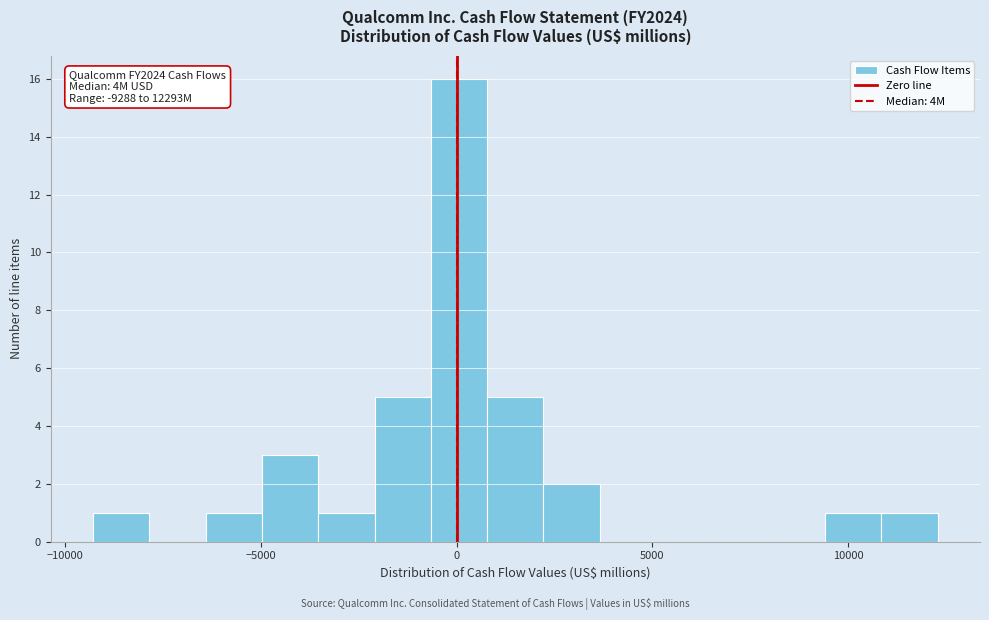

Read against the x-axis, roughly where is the centre of the tallest bar?

0